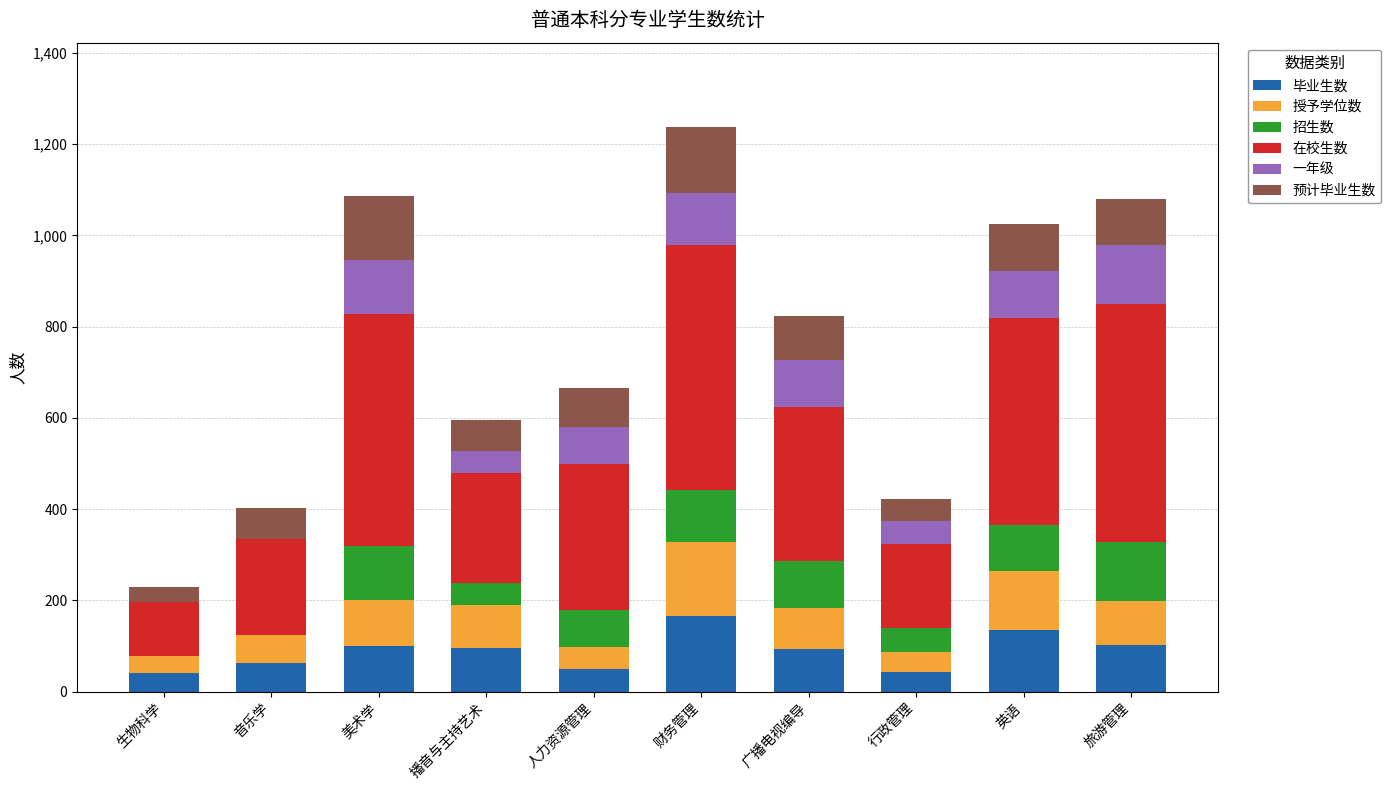

True or false: 毕业生数 has a value of 41 at 生物科学.

True